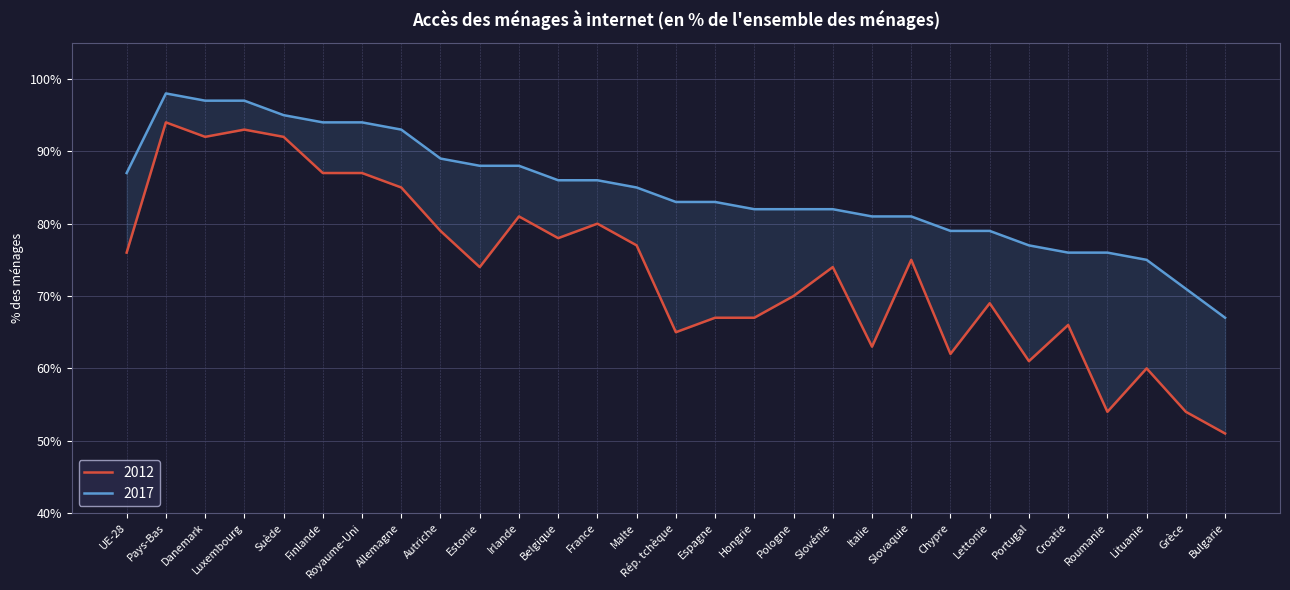

What is the average value of the 2012 series?

74